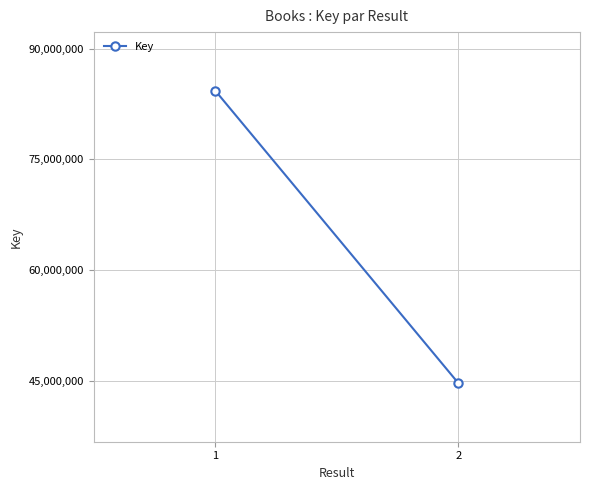

The value at 2 is 28645467. True or false?

False